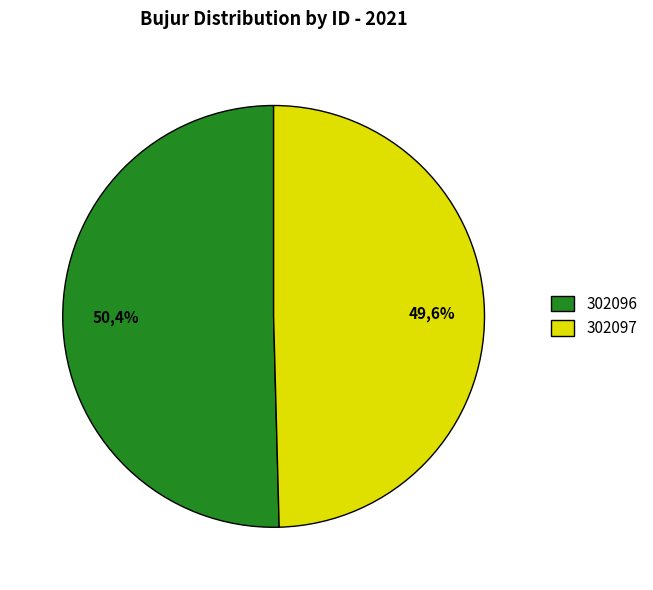

What percentage is the 302097 slice, to the nearest percent?

50%